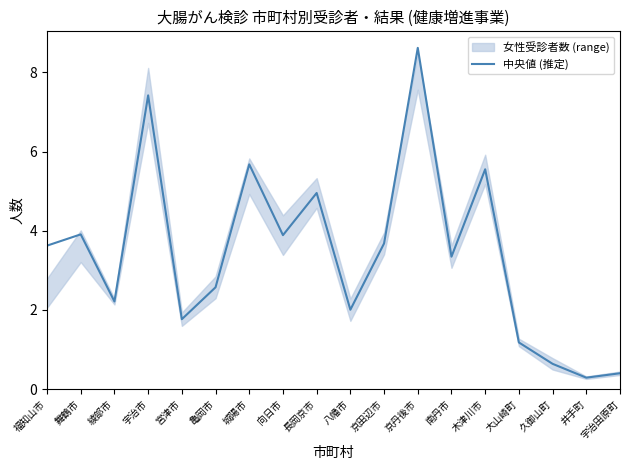

Reading left to right, what are all the values shown in this chart?

福知山市=3.6	舞鶴市=3.9	綾部市=2.2	宇治市=7.4	宮津市=1.8	亀岡市=2.6	城陽市=5.7	向日市=3.9	長岡京市=5.0	八幡市=2.0	京田辺市=3.7	京丹後市=8.6	南丹市=3.3	木津川市=5.6	大山崎町=1.2	久御山町=0.6	井手町=0.3	宇治田原町=0.4